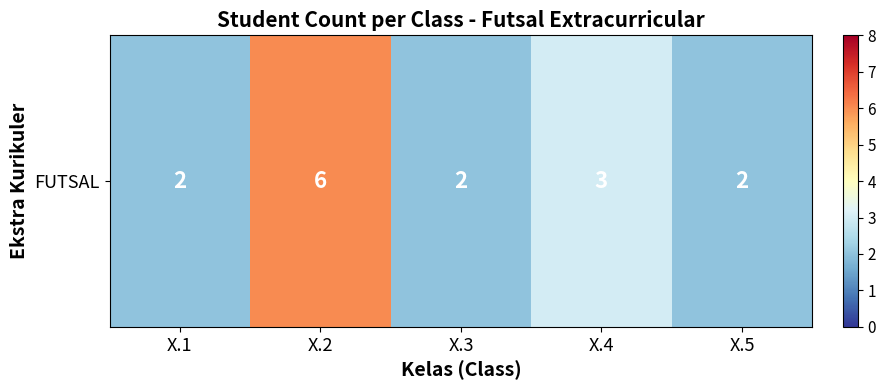

Is it true that the value at X.4 is 4?

False